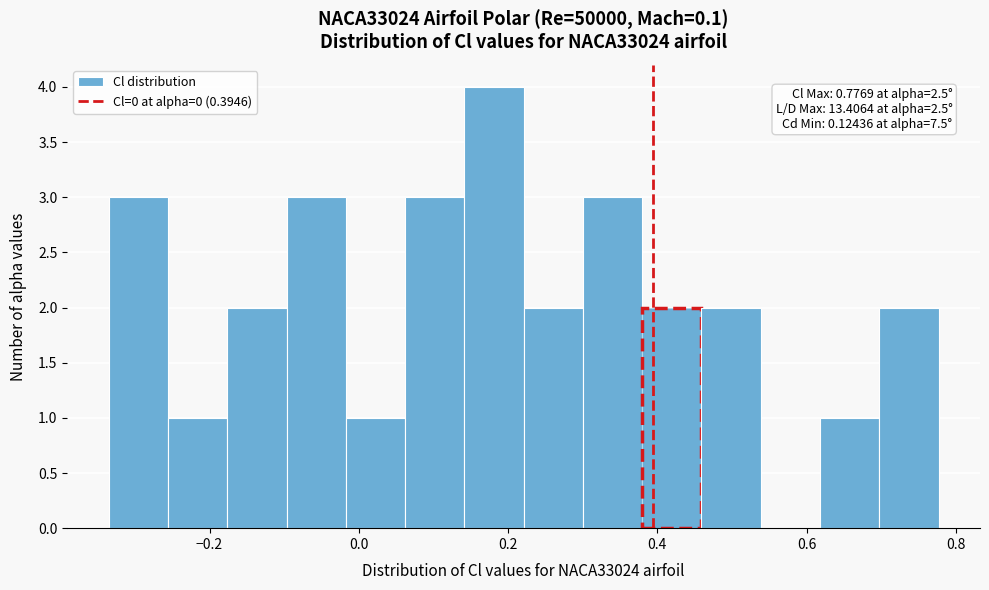

Read against the x-axis, roughly where is the centre of the tallest bar?

0.18